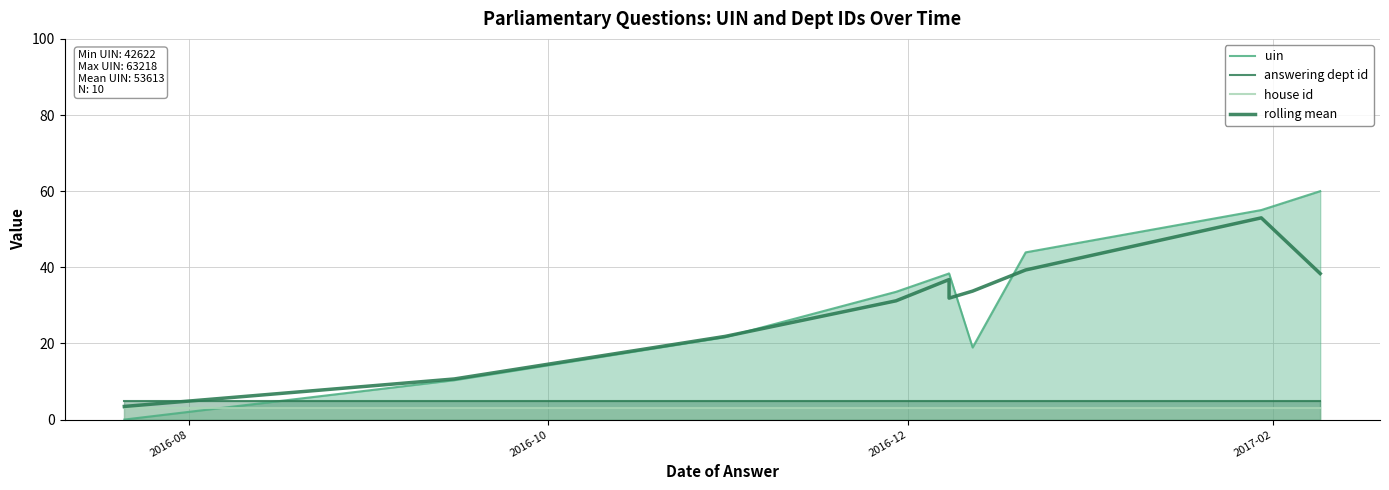

What position from the left is 2017-02?

4